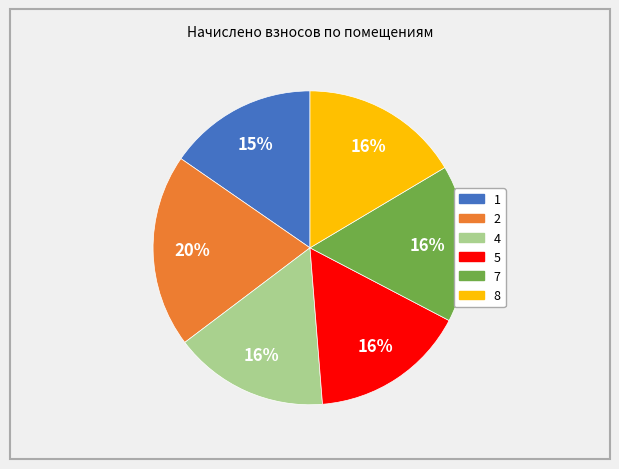

How many segments does this pie chart have?

6